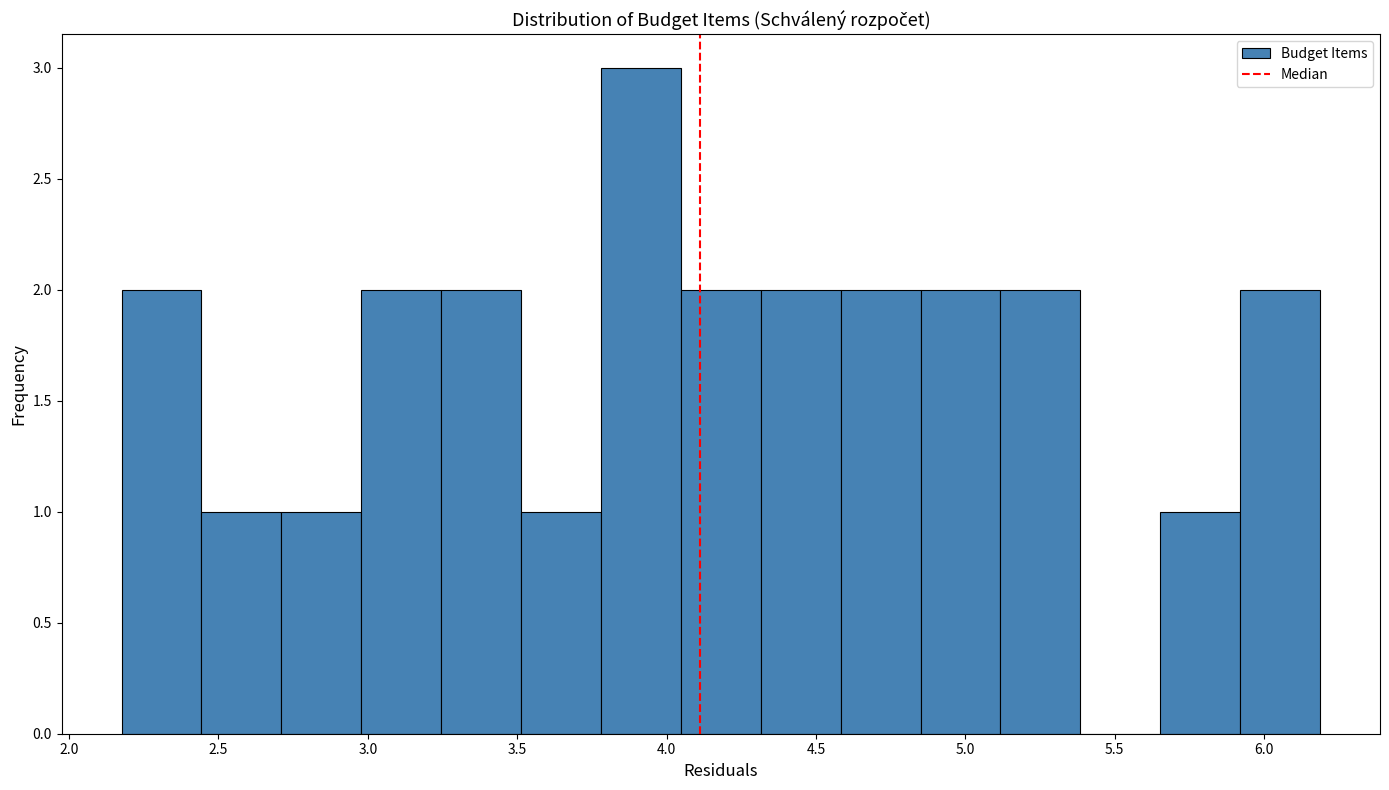

Reading left to right, transcribe this chart: for each bar, give the range it covers on the x-axis and its height. Neither the bar edges nor the heights are printed on the chart, so give them approximately, as read against the axes.

2.20 to 2.45: 2
2.45 to 2.70: 1
2.70 to 3.00: 1
3.00 to 3.25: 2
3.25 to 3.50: 2
3.50 to 3.80: 1
3.80 to 4.05: 3
4.05 to 4.30: 2
4.30 to 4.60: 2
4.60 to 4.85: 2
4.85 to 5.10: 2
5.10 to 5.40: 2
5.40 to 5.65: 0
5.65 to 5.90: 1
5.90 to 6.20: 2